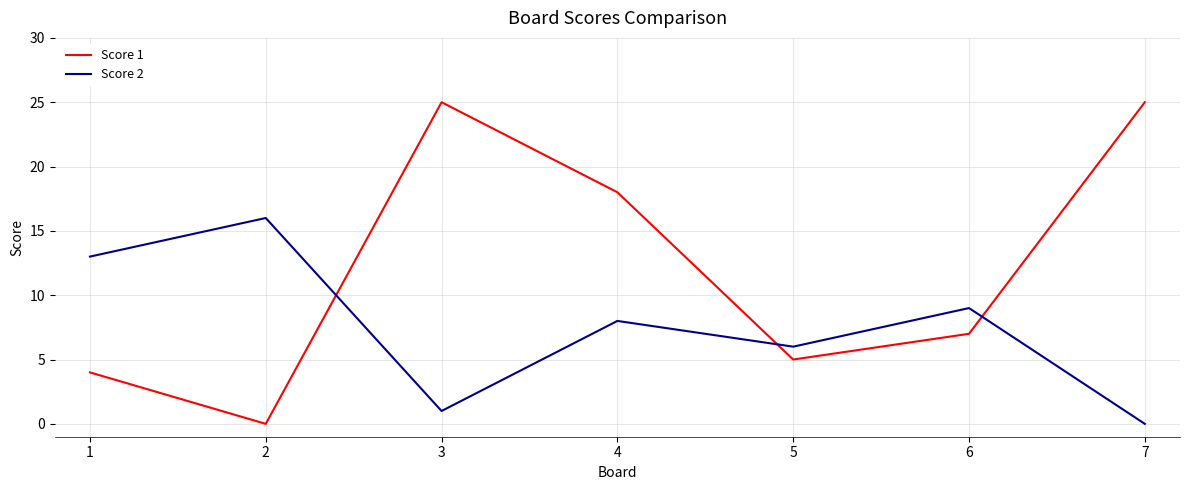

How many lines are shown in the chart?

2